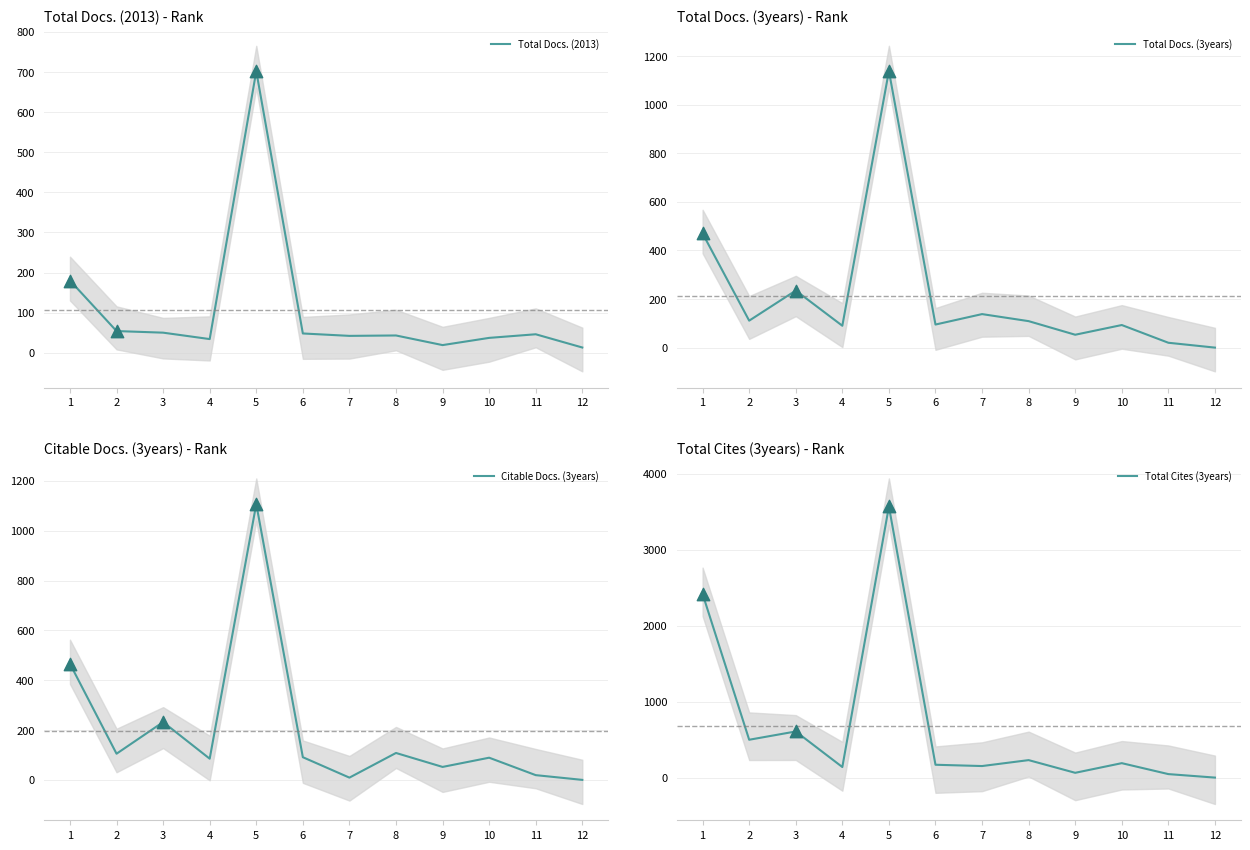

What is the total value across all series at 10?

409